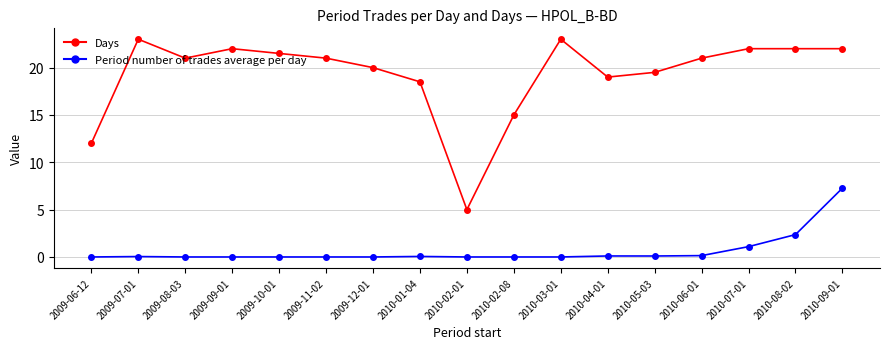

Where is Period number of trades average per day nearest to the value 3?

2010-08-02